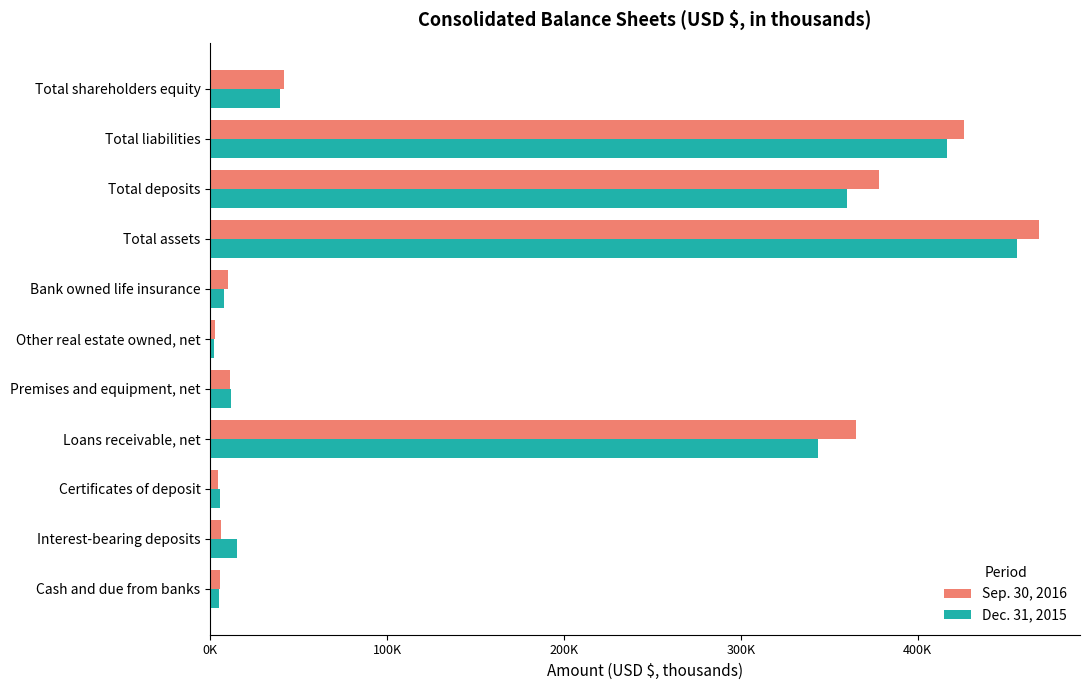

Rank the categories by Dec. 31, 2015 value from highest to lowest.

Total assets, Total liabilities, Total deposits, Loans receivable, net, Total shareholders equity, Interest-bearing deposits, Premises and equipment, net, Bank owned life insurance, Certificates of deposit, Cash and due from banks, Other real estate owned, net